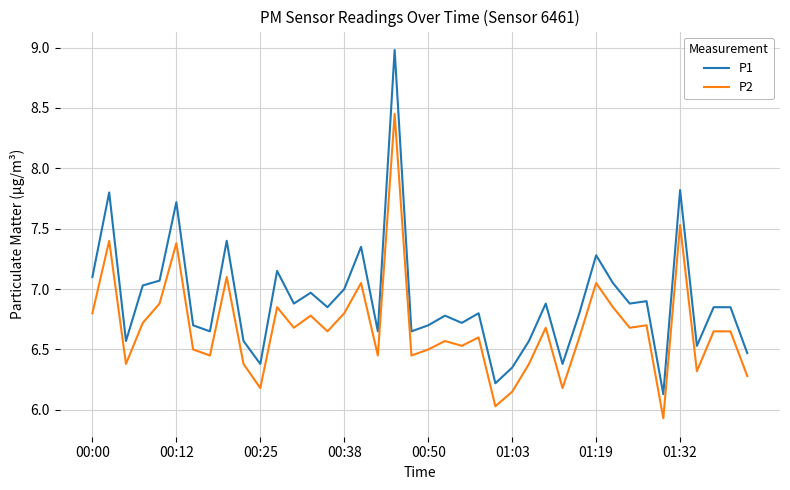

Which series has the largest range (max minus min)?

P1